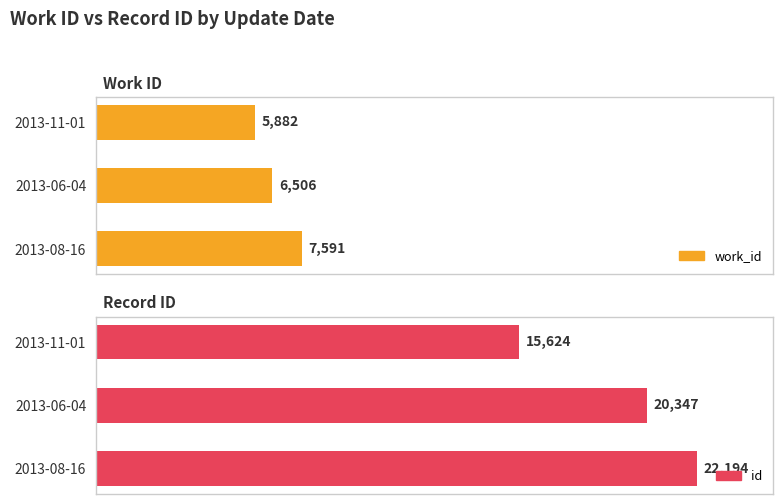

How many groups of bars are there?

3